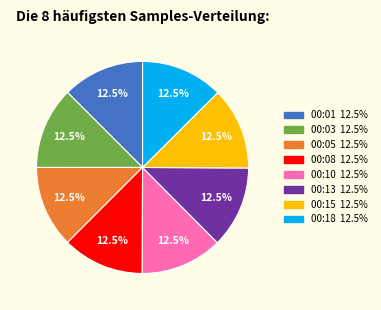

Does 00:18 account for over 50% of the chart?

No